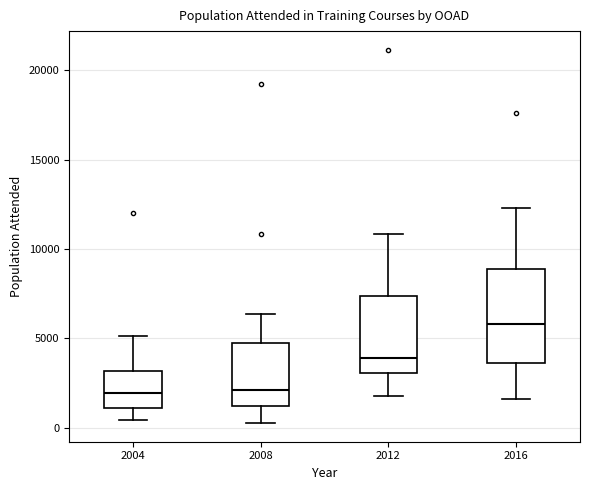

Where does the median line of the box at x = 2008 sit on the y-axis? The values are not printed on the chart, so give them approximately, as read against the axis.

2000